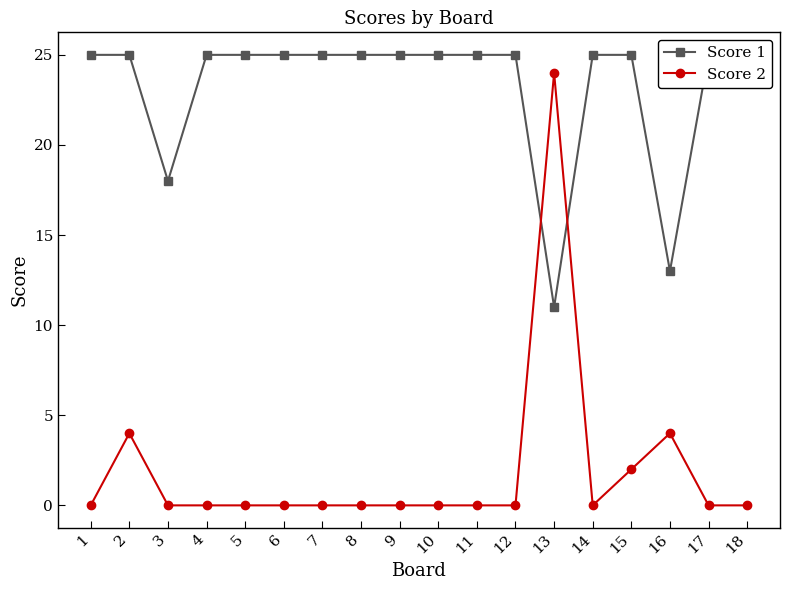

The Score 2 series shows 1 at 15. True or false?

False